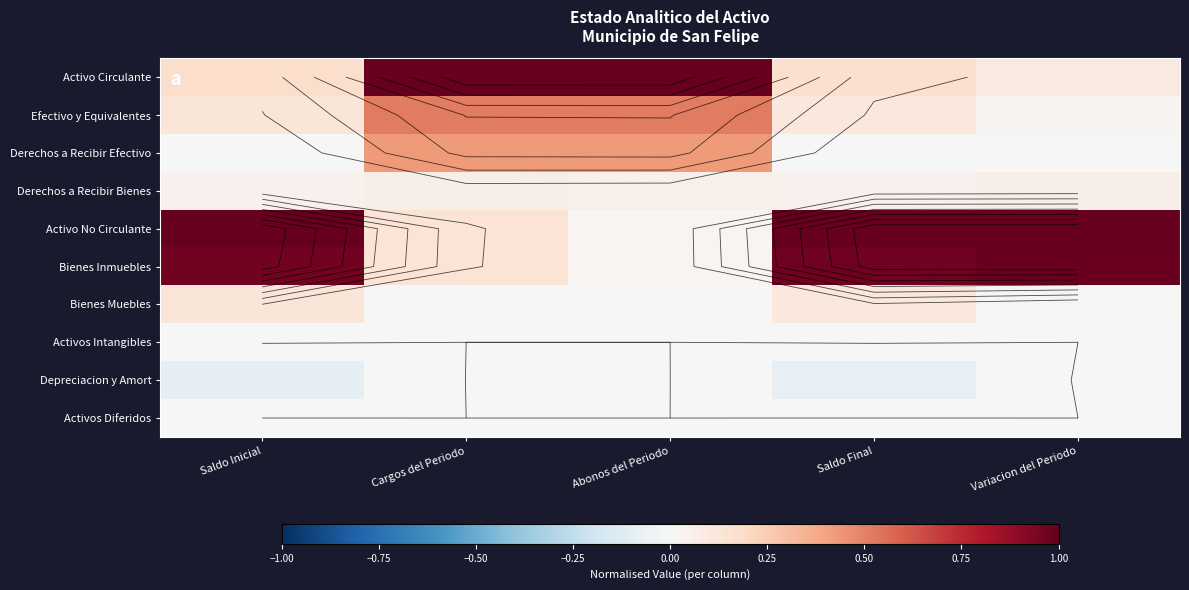

At how many categories does at least one series exceed 0?

5